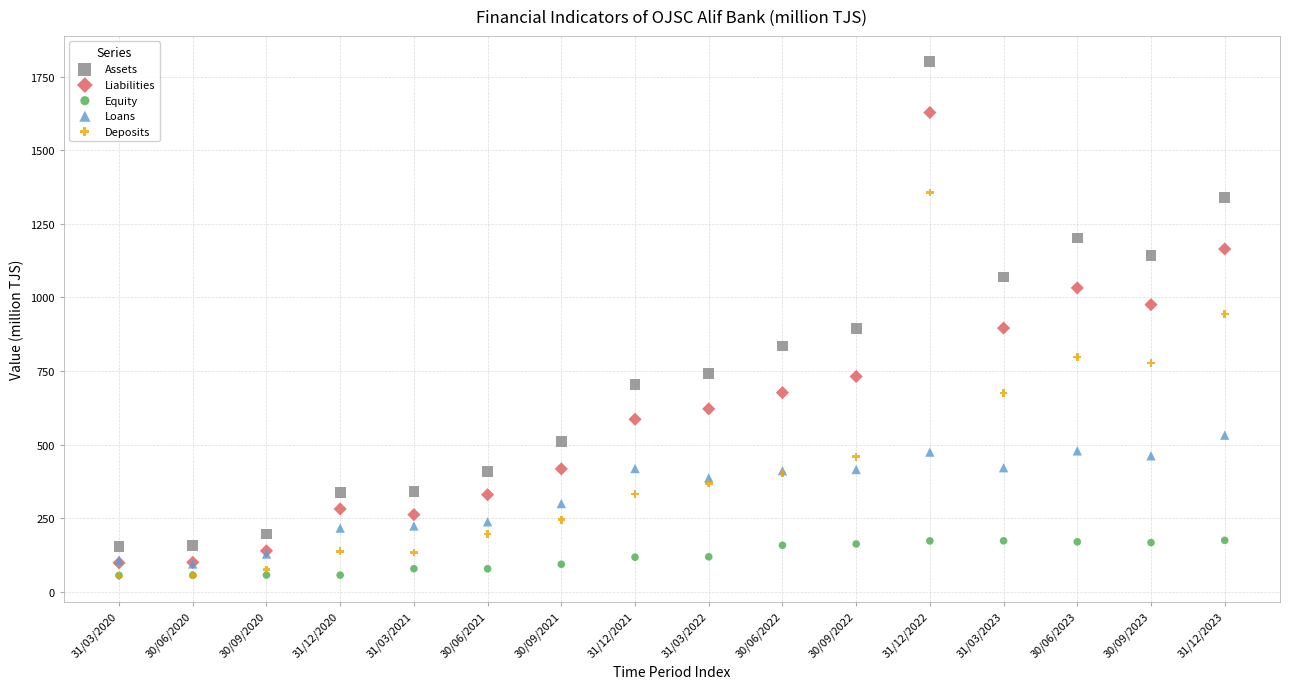

Which series reaches the maximum Y coordinate?

Assets